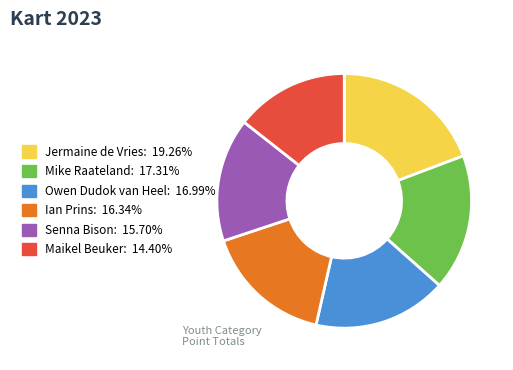

Do Ian Prins and Senna Bison together represent more than half of the pie?

No